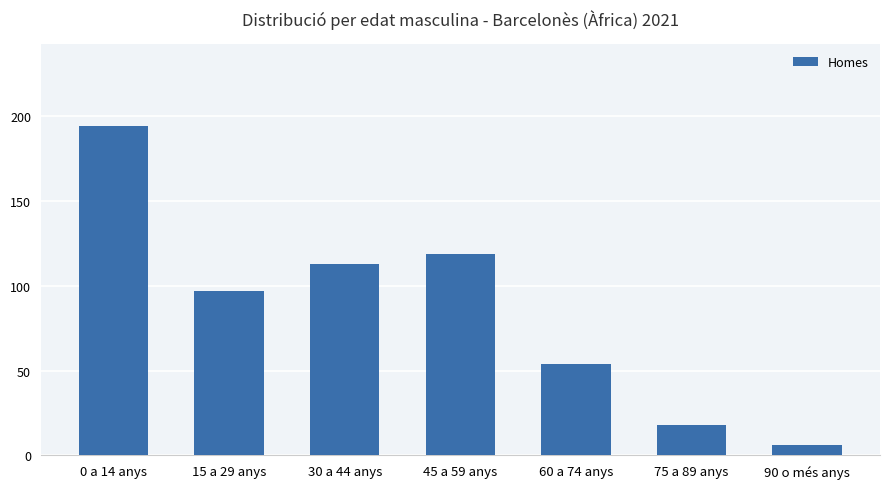

Reading left to right, what are all the values shown in this chart?

0 a 14 anys=194	15 a 29 anys=97	30 a 44 anys=113	45 a 59 anys=119	60 a 74 anys=54	75 a 89 anys=18	90 o més anys=6